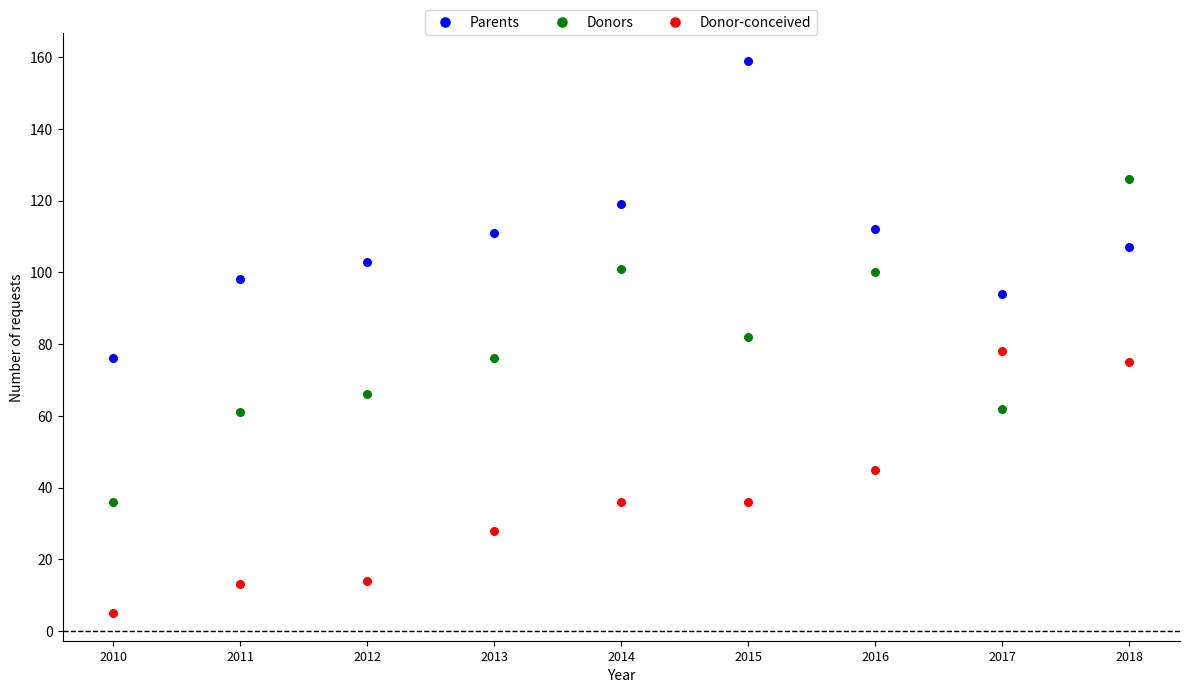

In the Parents series, what Y value is closest to 117?

119